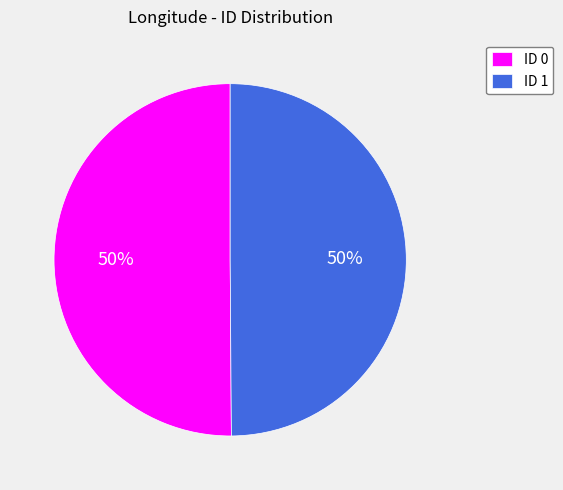

Do ID 1 and ID 0 together represent more than half of the pie?

Yes